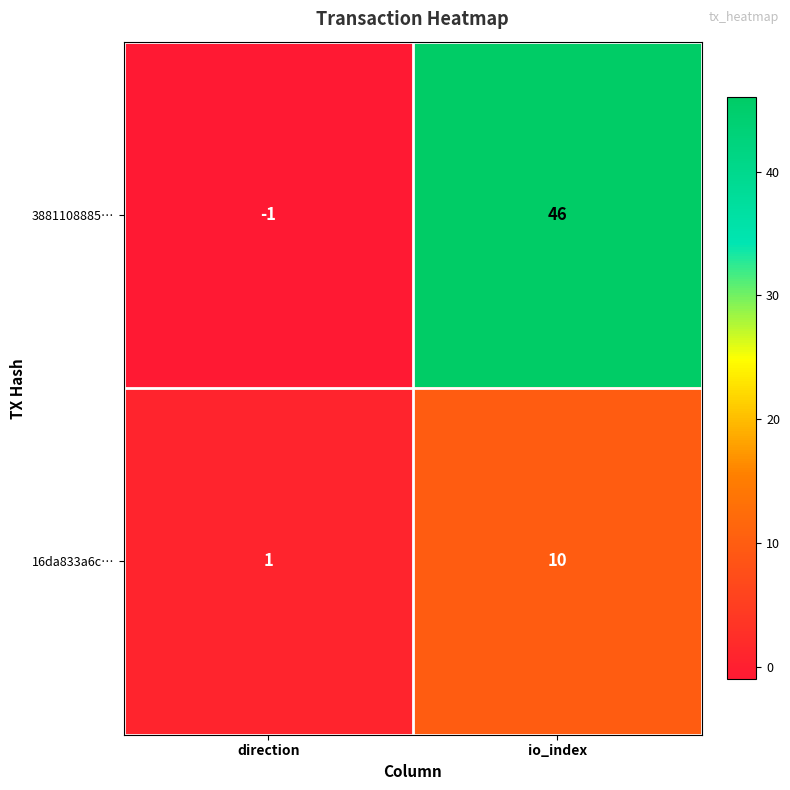

At io_index, list the series in order from largest to smallest.

3881108885…, 16da833a6c…